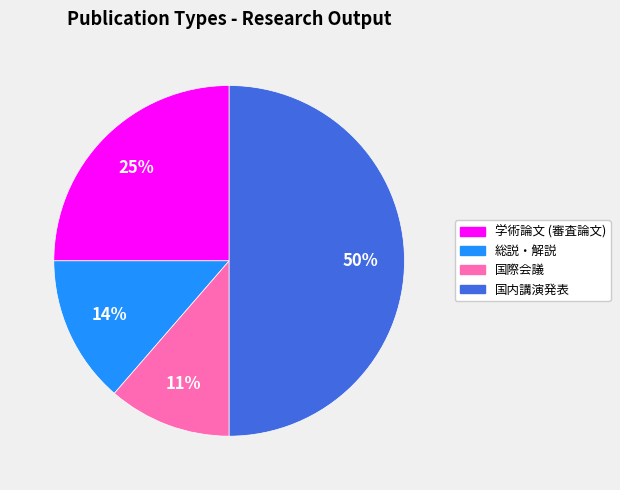

Rank the categories by value from lowest to highest.

国際会議, 総説・解説, 学術論文 (審査論文), 国内講演発表